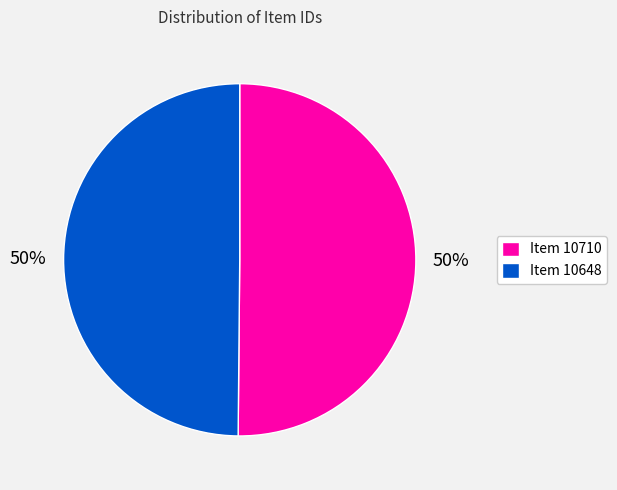

Combined, do Item 10710 and Item 10648 account for over 50%?

Yes